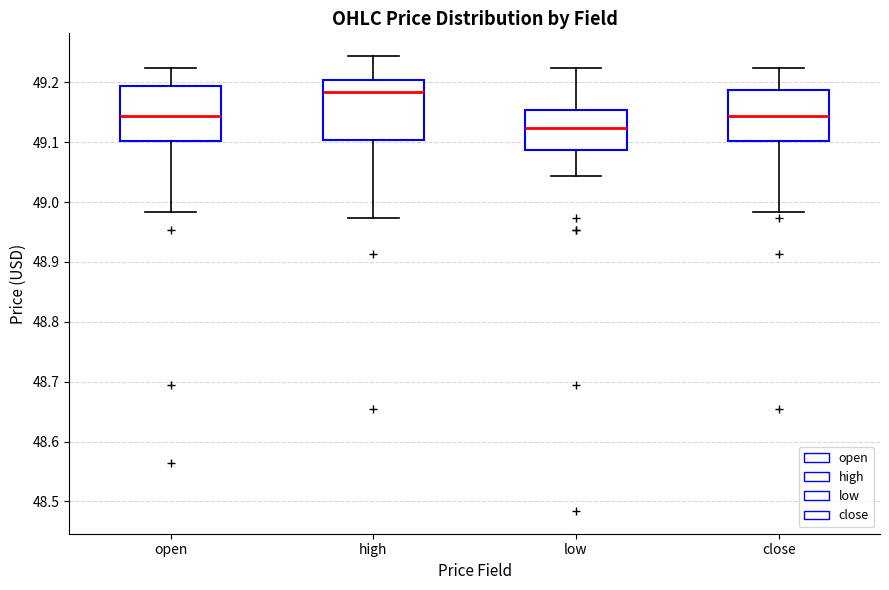

Which box has the lowest median line?

low